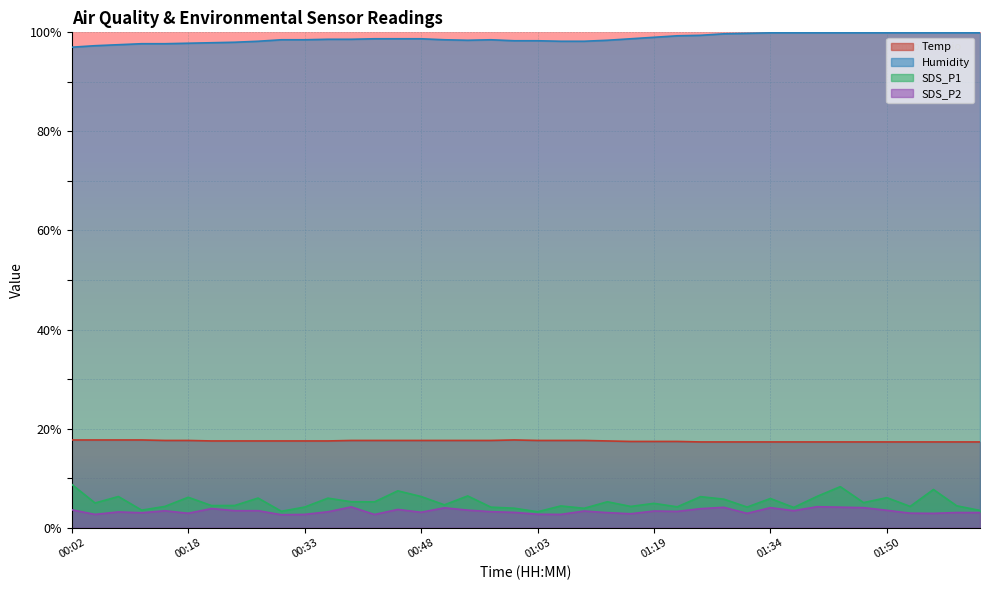

What is the spread (max minus min) of values at 00:36?

95.4